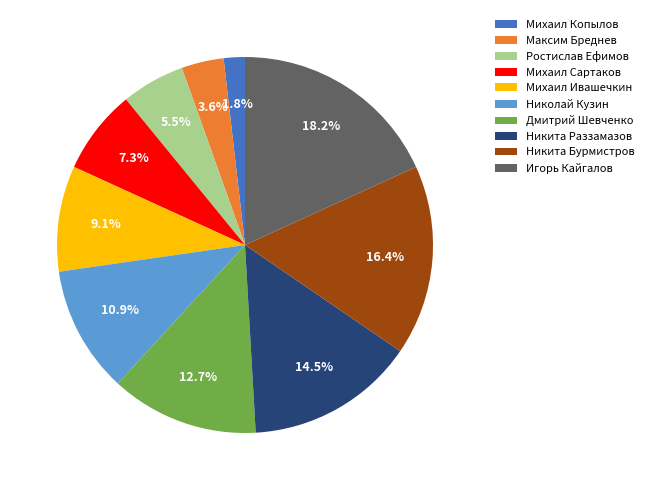

To the nearest percent, what is the average slice percentage?

10%